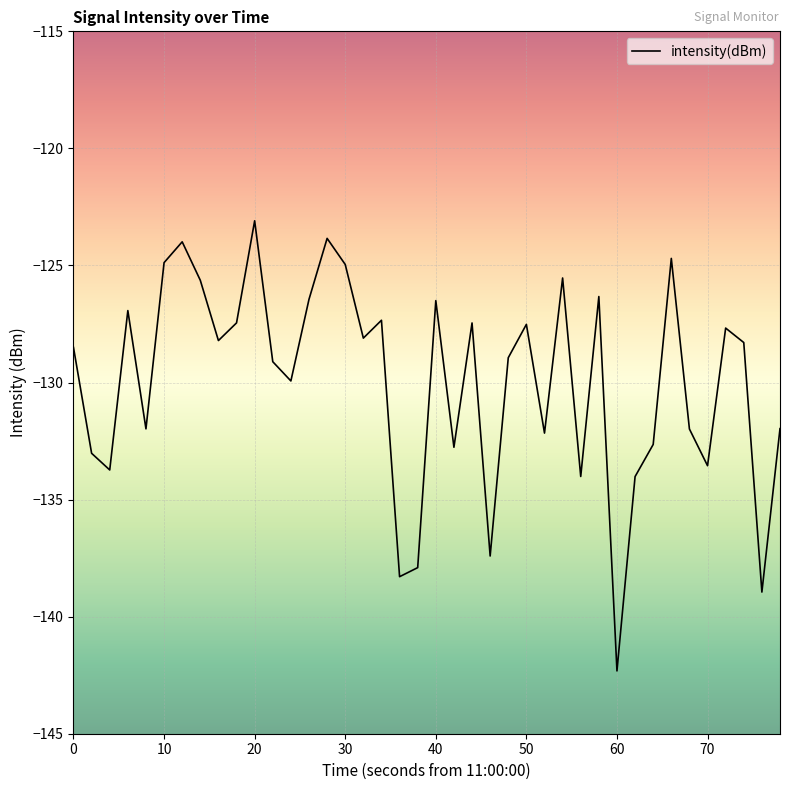

What is the minimum value shown in the chart?

-142.3